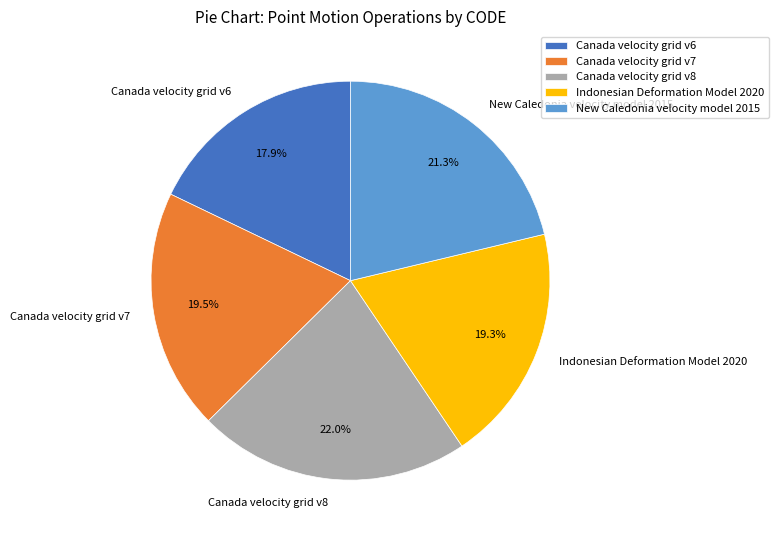

Combined, do Canada velocity grid v7 and Canada velocity grid v8 account for over 50%?

No